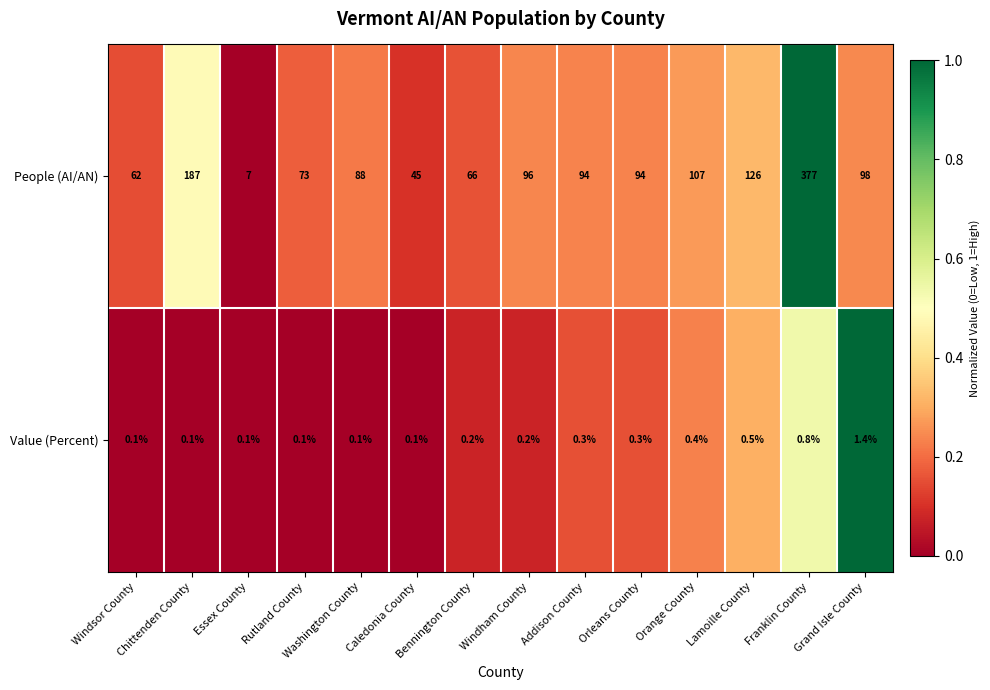

At which category is the sum across all series the highest?

Franklin County